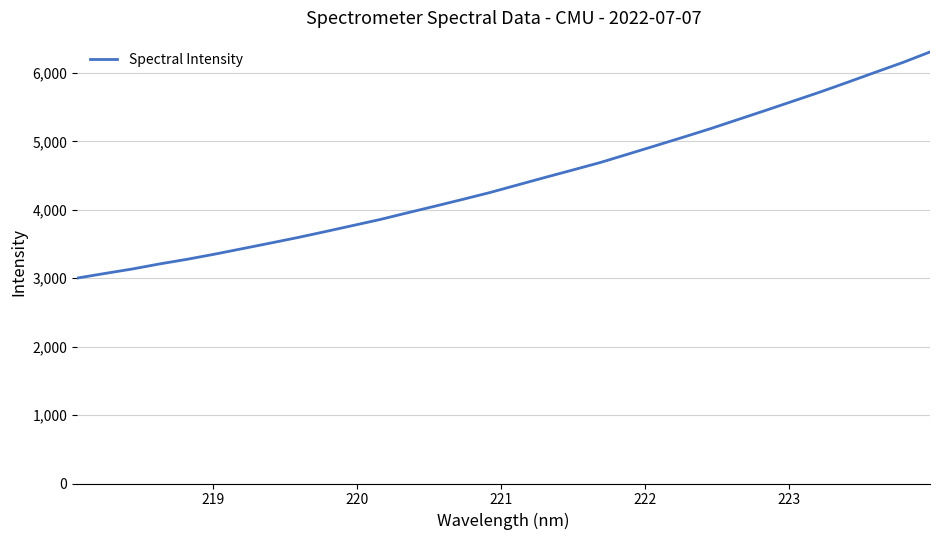

What is the difference between the maximum and minimum values?

3305.4